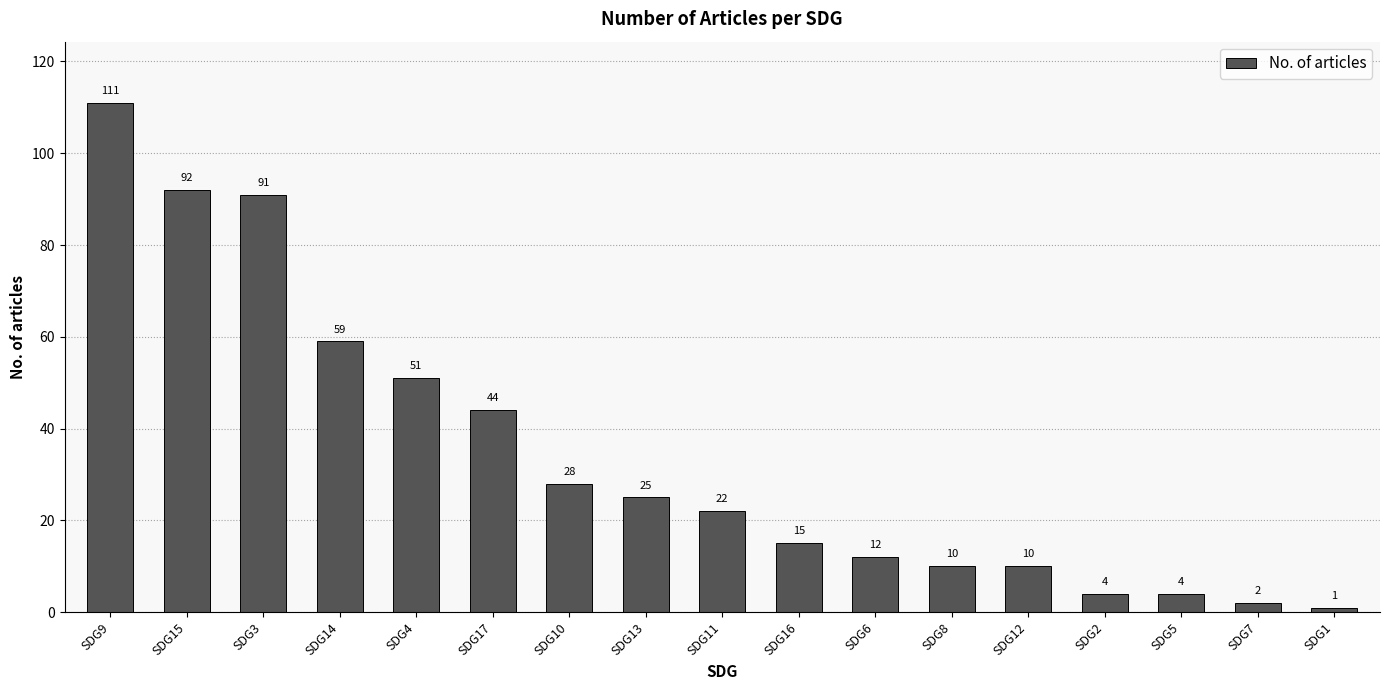

Which label corresponds to the largest value in the chart?

SDG9